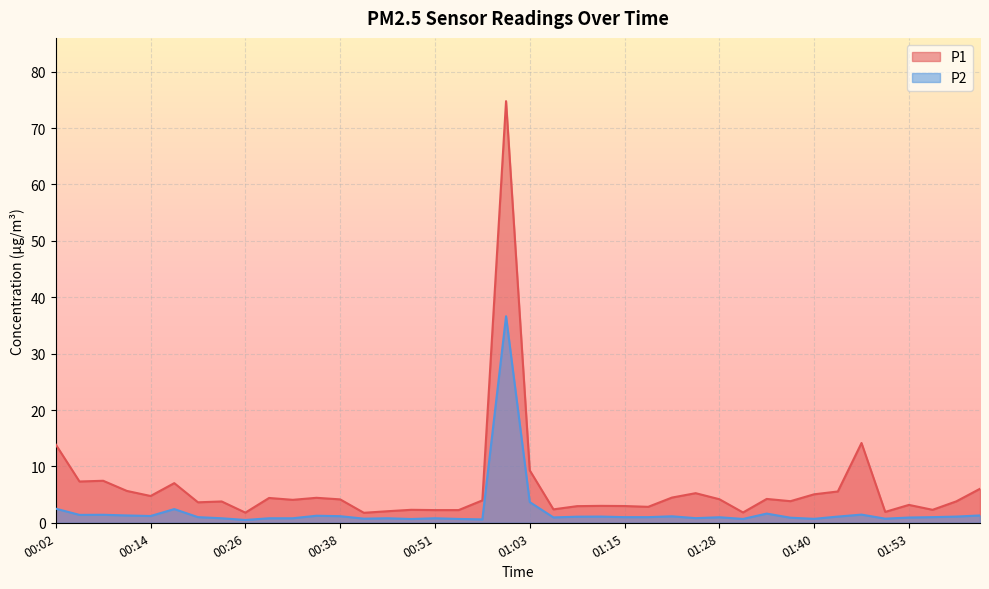

Which has a higher value, 01:56 or 00:08?

00:08